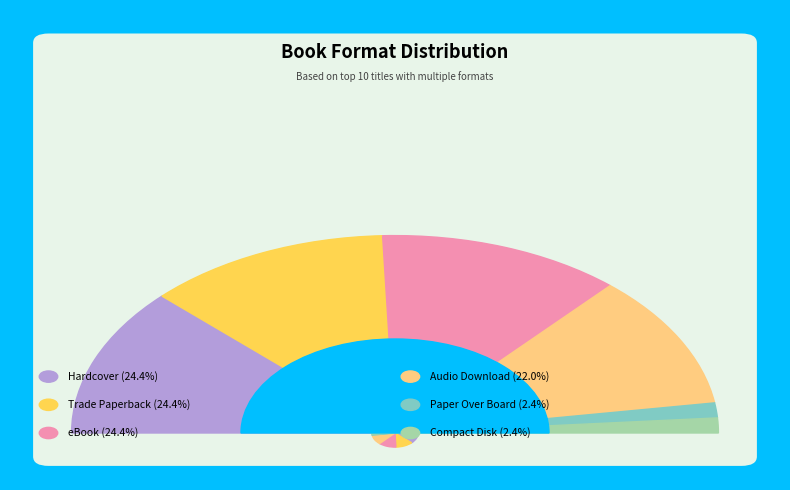

What percentage is the Paper Over Board slice, to the nearest percent?

2%